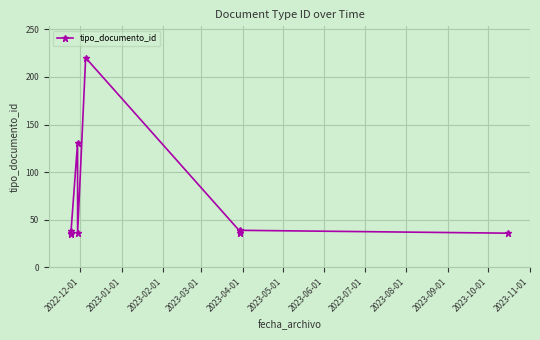

Reading left to right, extract all data points from this chart.

35	38	36	131	36	220	38	36	39	36